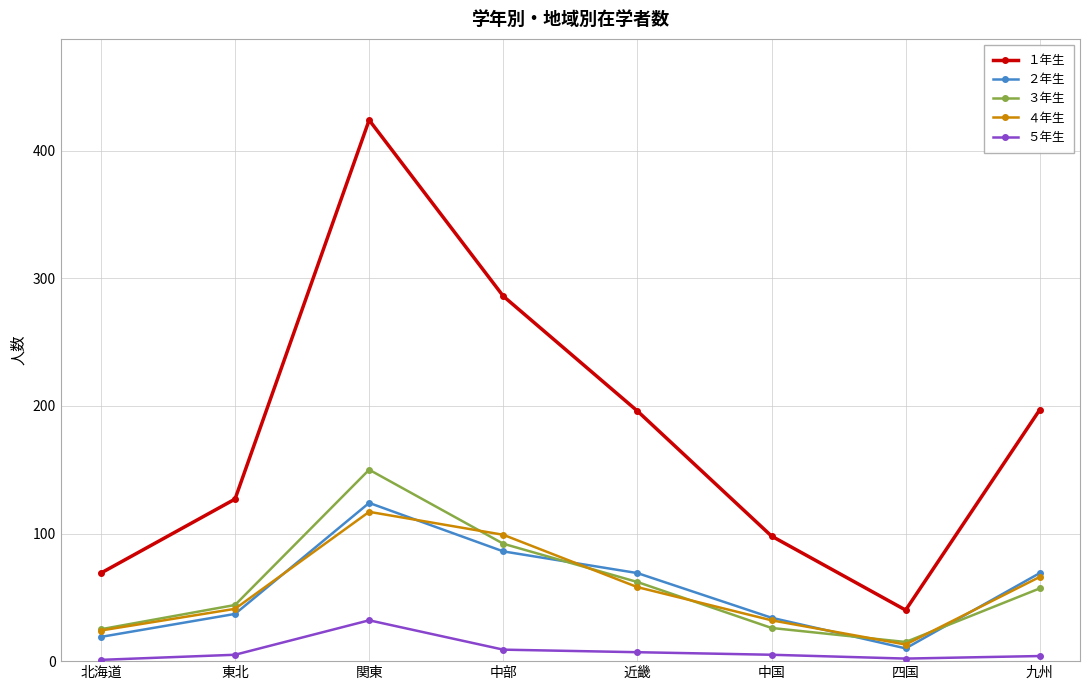

True or false: １年生 and ４年生 cross at least once.

False